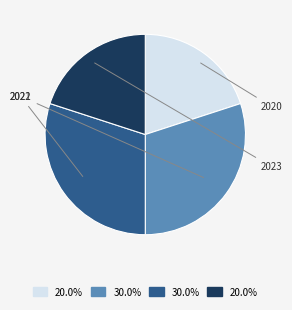

Does any single category account for the majority?

No